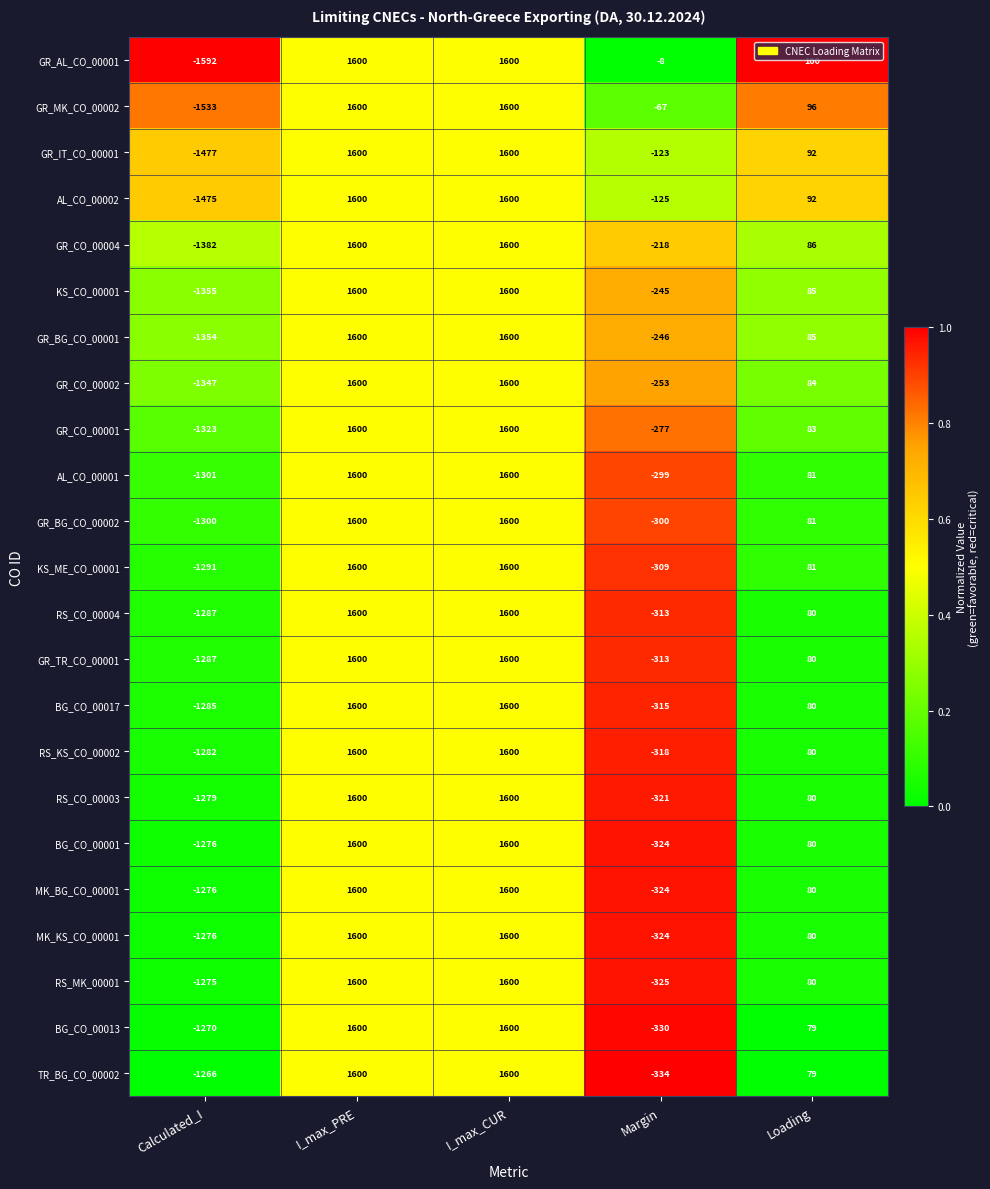

Between I_max_PRE and Margin, which series saw the biggest shift?

TR_BG_CO_00002